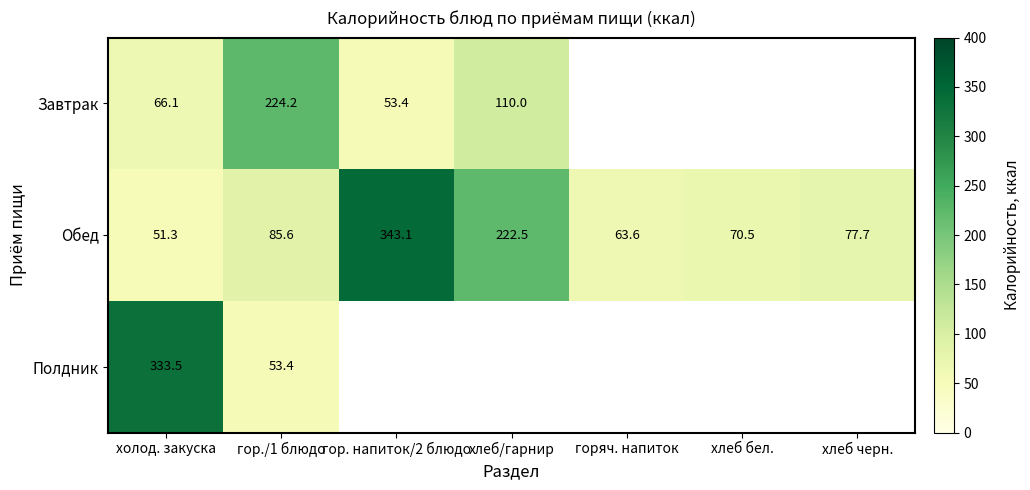

What is the average value of the Обед series?

130.6